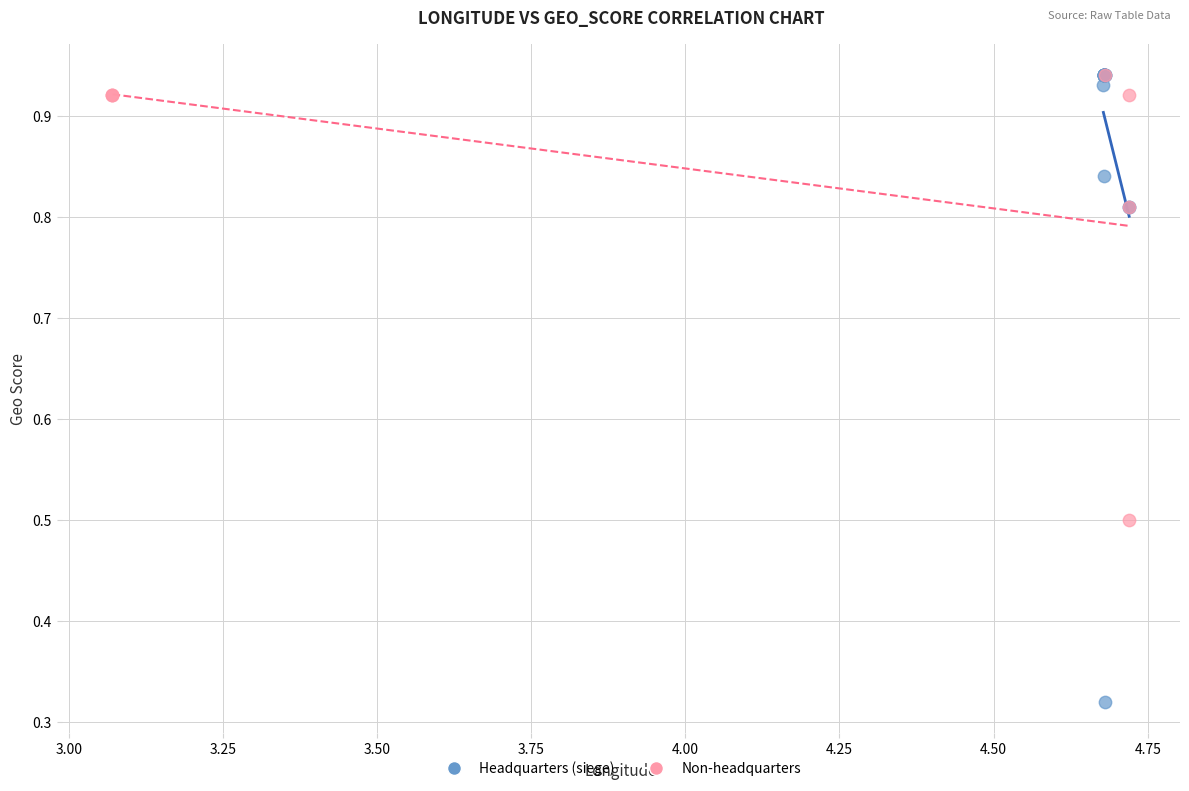

Which series has the largest Y range (max minus min)?

Headquarters (siege)